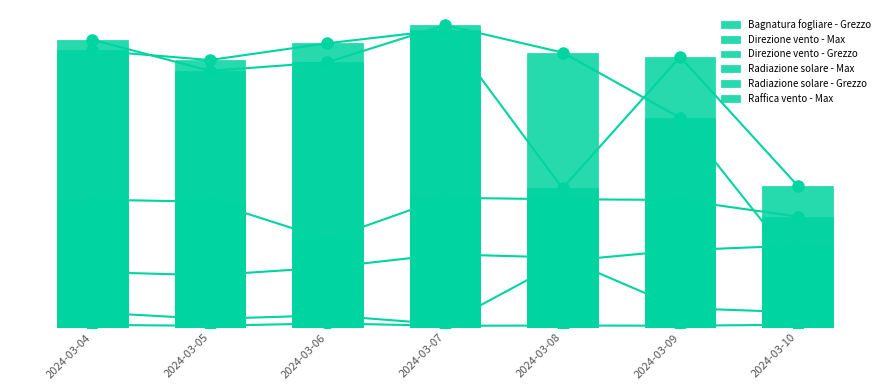

Which series has the largest total across all categories?

Bagnatura fogliare - Grezzo